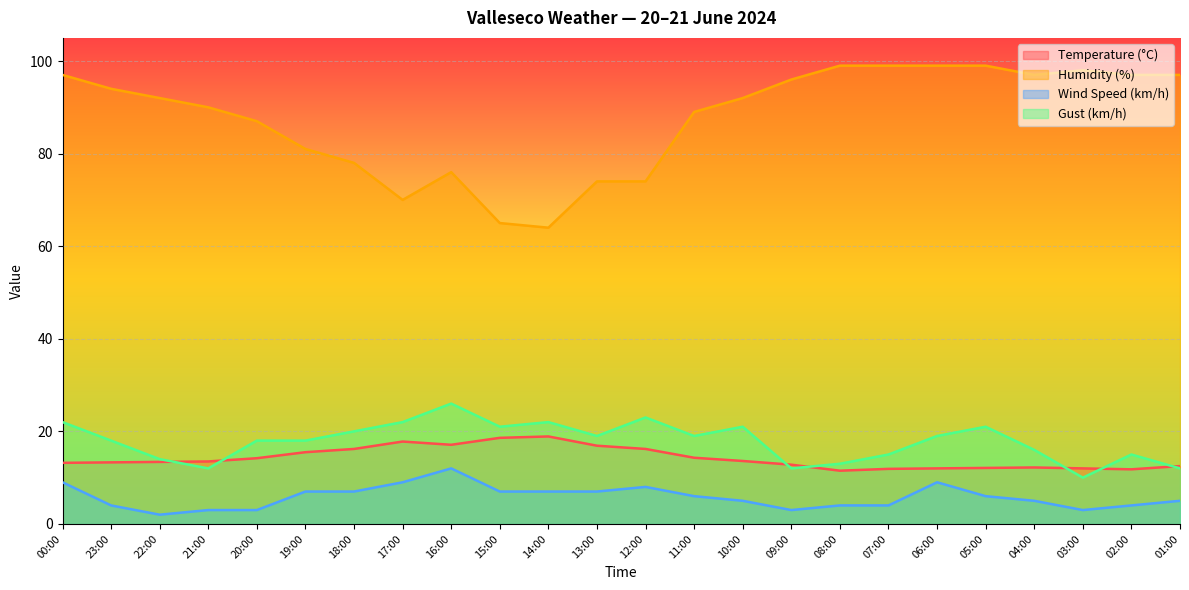

Which category has the highest value across all series?

08:00